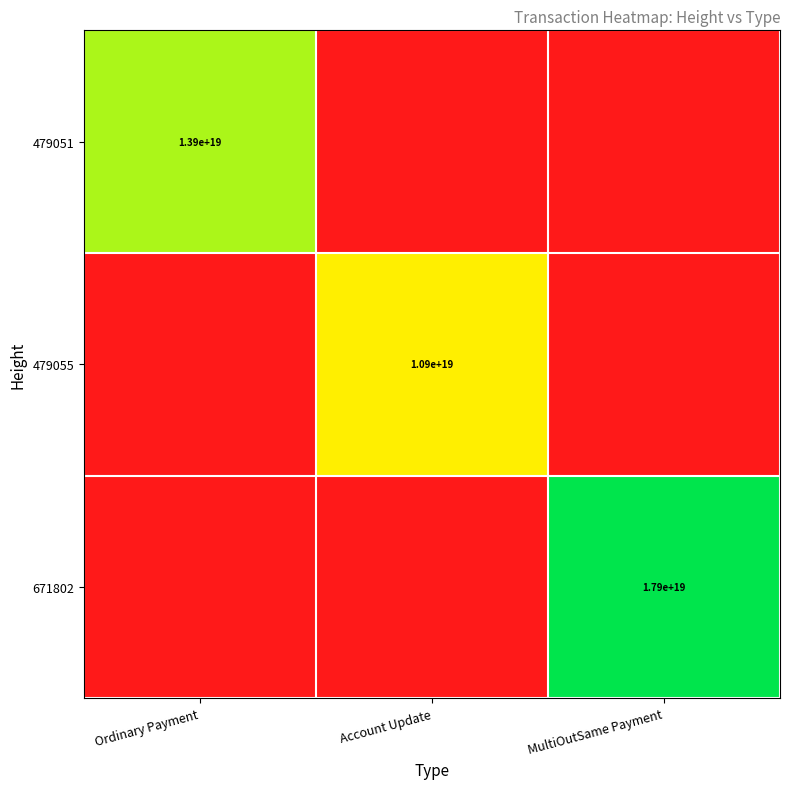

The value of 479051 at Ordinary Payment is 23849422944008110080. True or false?

False